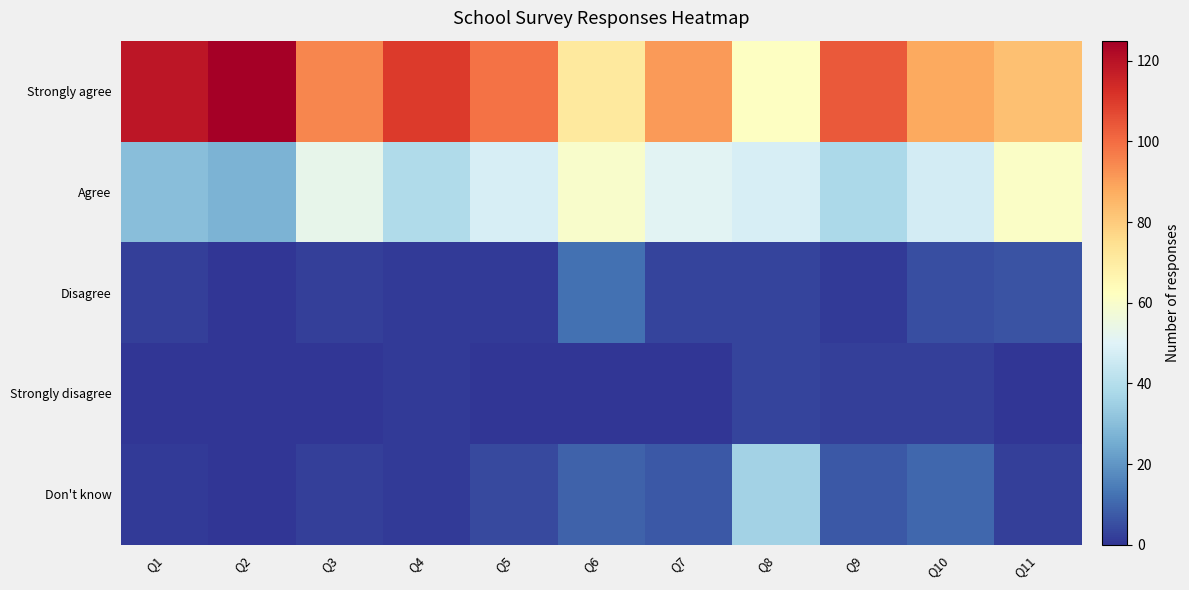

What is the difference between the highest and lowest values at Q7?

91